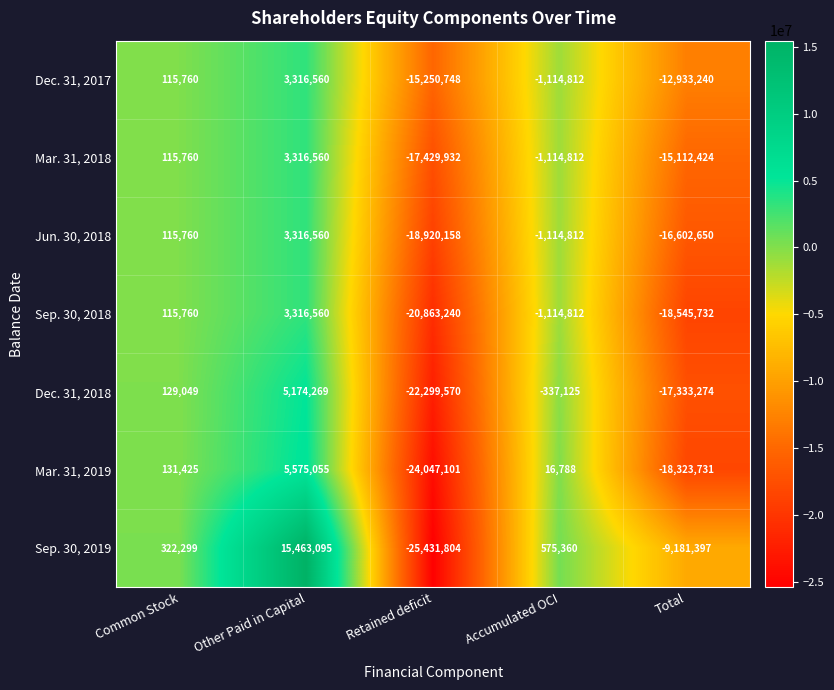

Is the value of Mar. 31, 2018 at Common Stock greater than the value of Sep. 30, 2018 at Accumulated OCI?

Yes